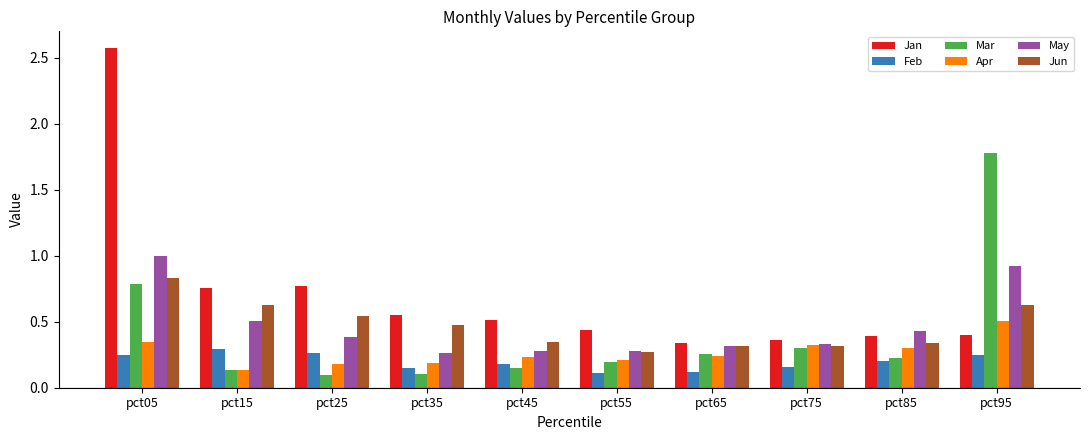

How many categories are shown in the chart?

10